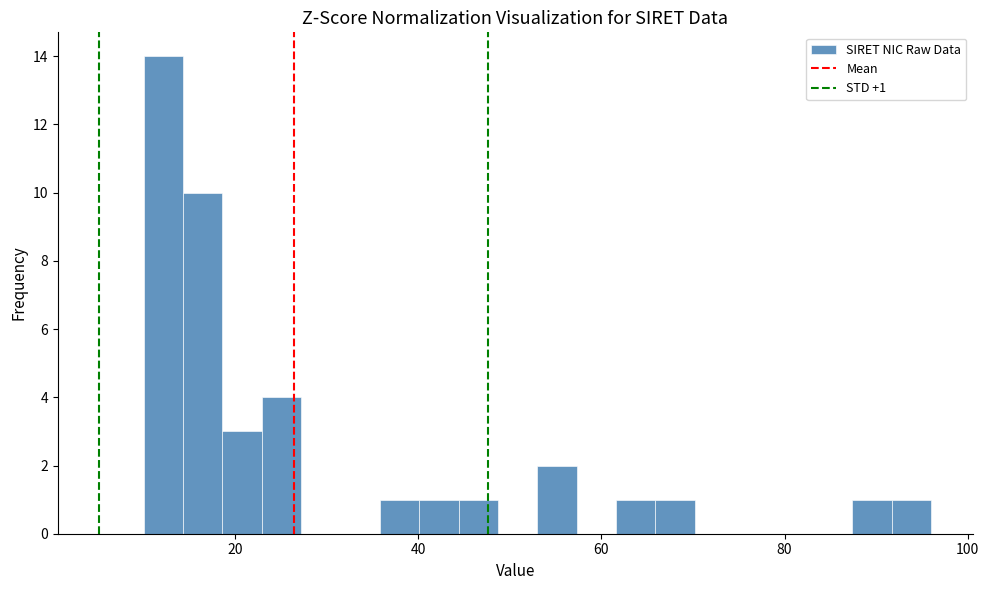

Around what value on the x-axis is the tallest bar? Give the approximate position of its centre, as read against the axis.

12